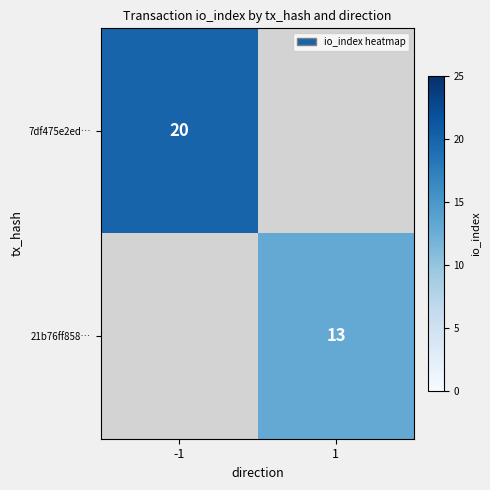

True or false: 7df475e2ed… has a value of 28 at -1.

False